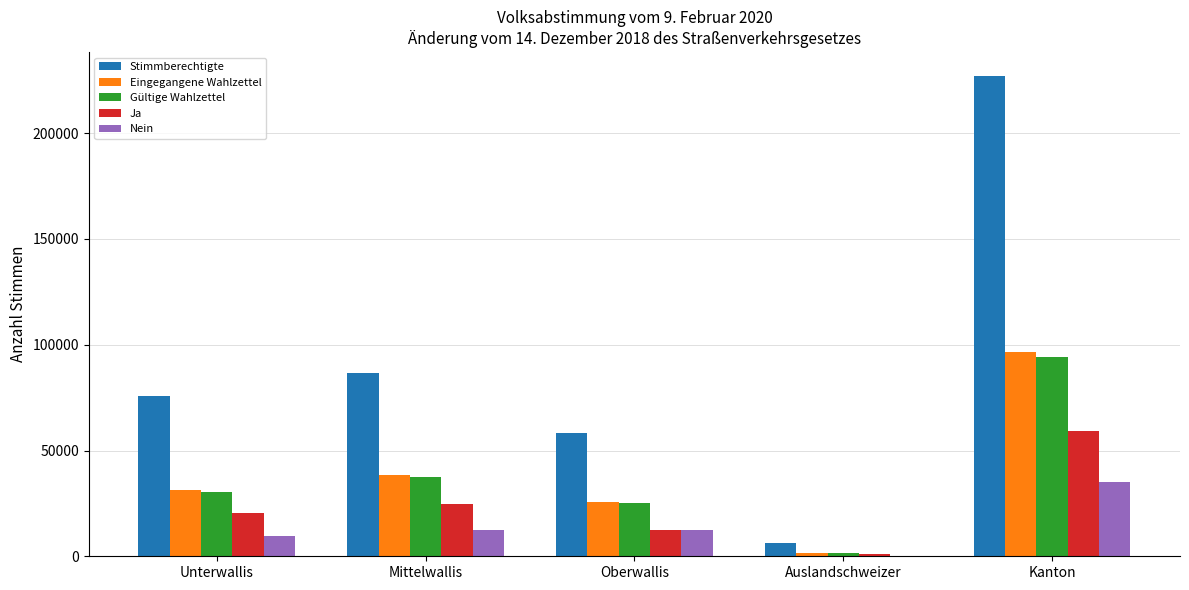

Which series changed the most between Auslandschweizer and Kanton?

Stimmberechtigte